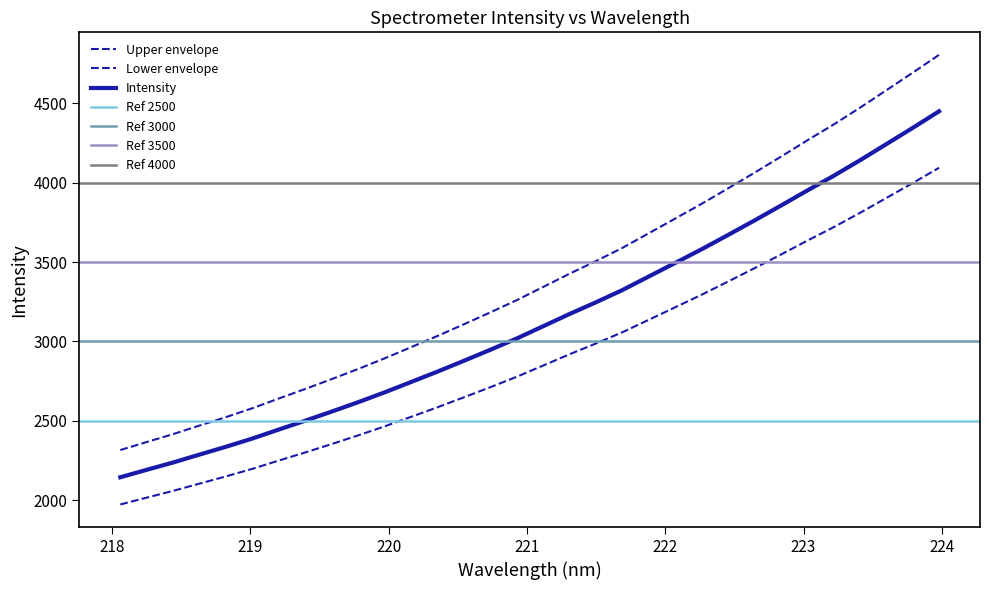

True or false: there are more than 2 points higher than both neighbors.

False